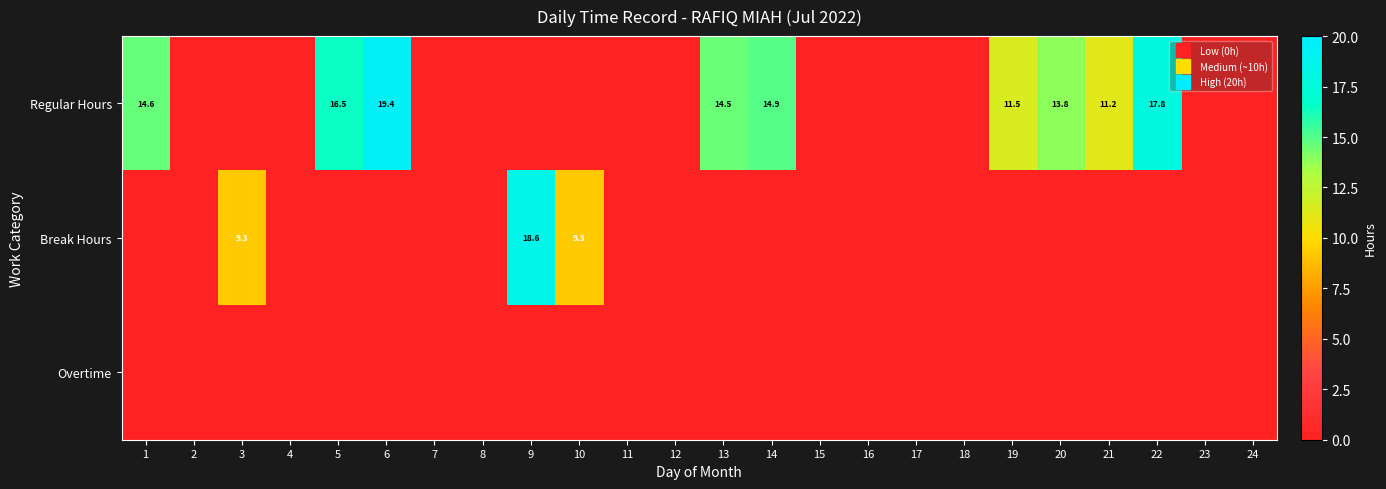

What is the maximum value for Break Hours?

18.6